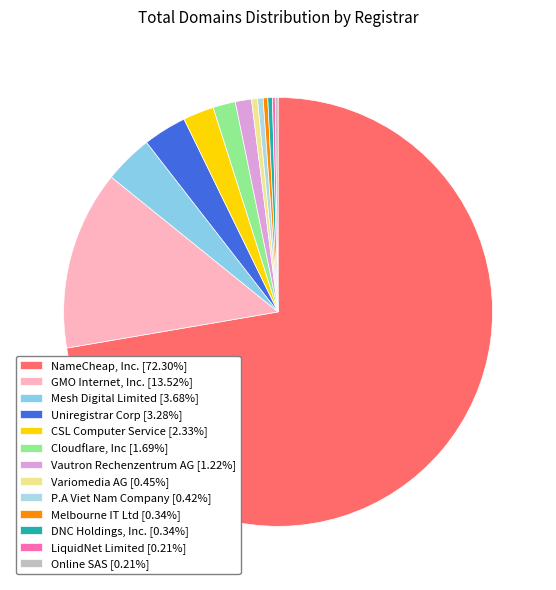

Combined, what portion of the pie is Melbourne IT Ltd and Vautron Rechenzentrum AG?

1.6%